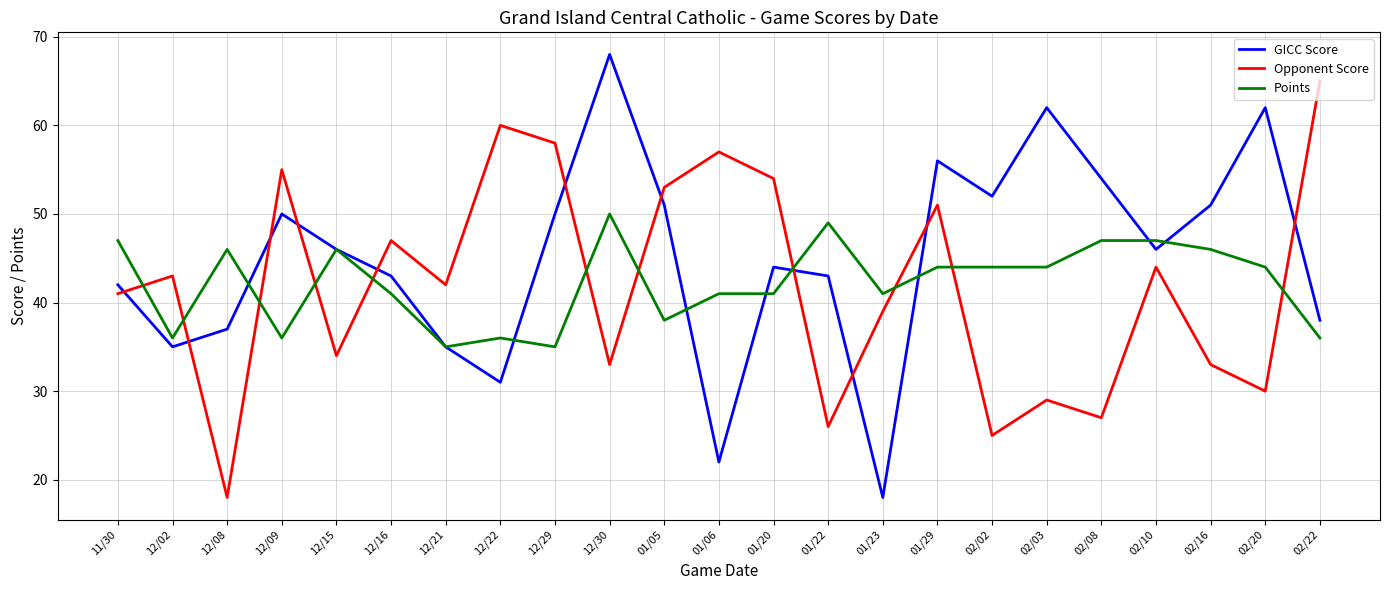

What is the difference between the highest and lowest values at 01/22?

23